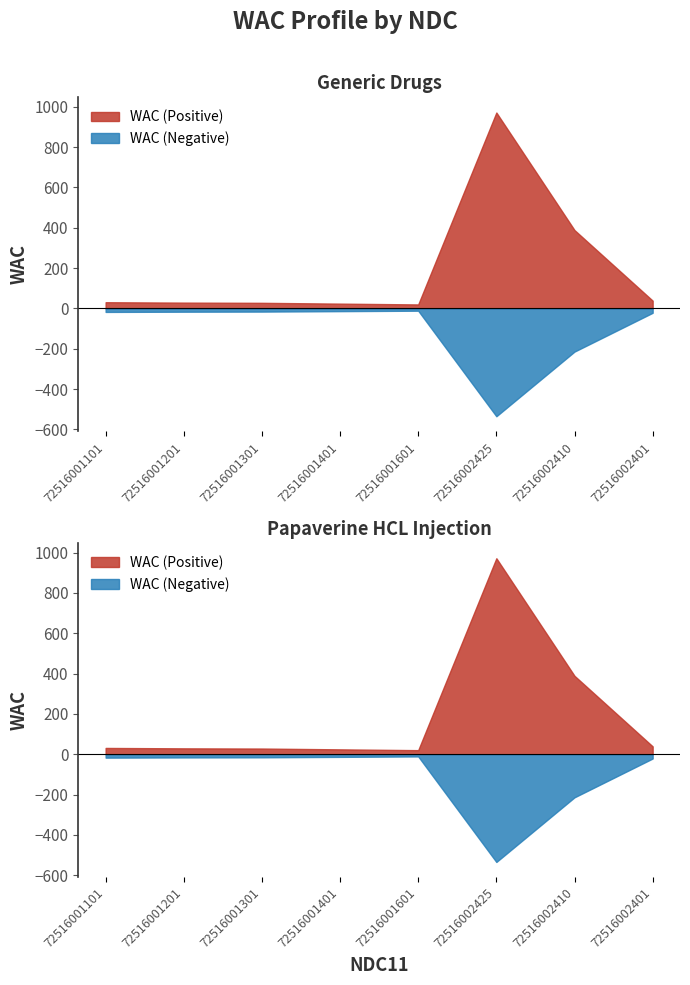

The value at 72516002401 is 18.4. True or false?

False